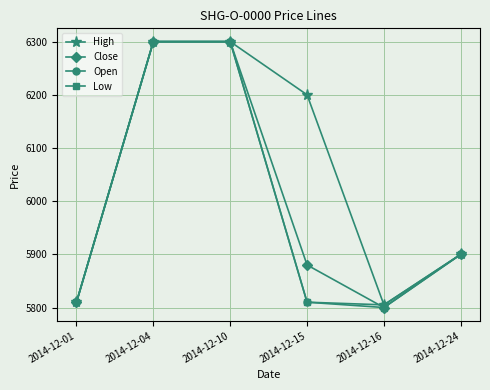

True or false: Close has a value of 5900 at 2014-12-24.

True